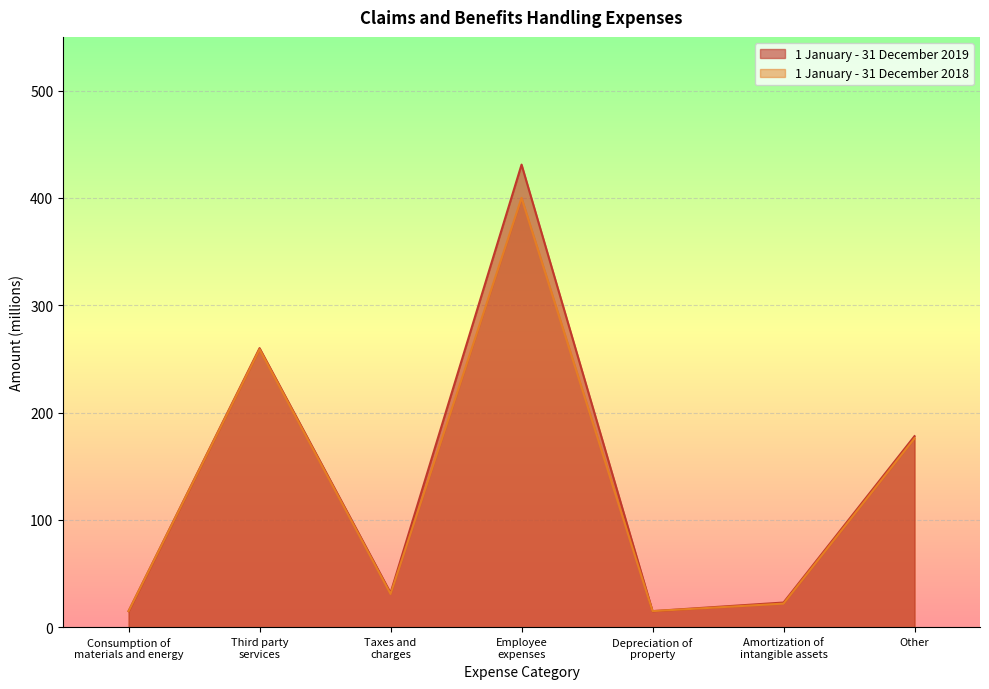

What is the difference between the maximum and minimum values in the 1 January - 31 December 2018 series?

385